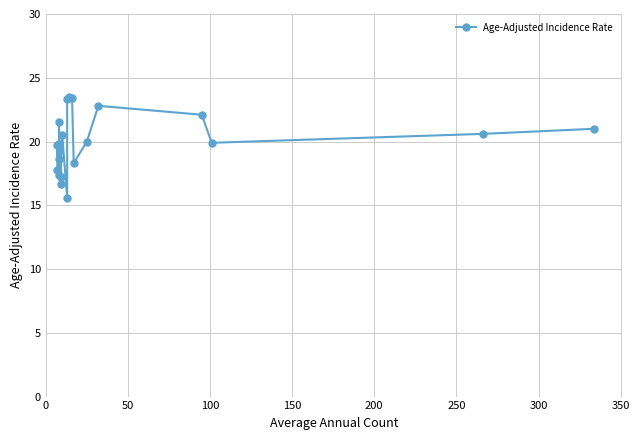

What position from the left is 350?

8